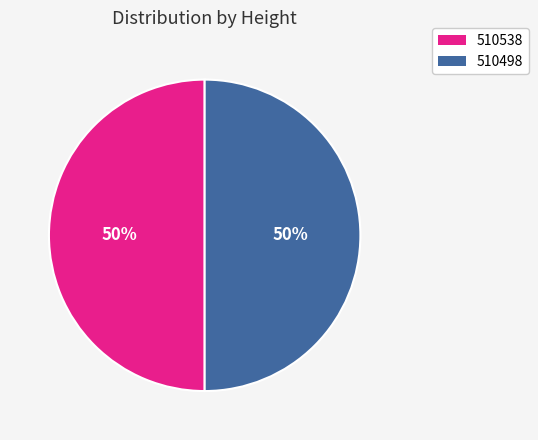

True or false: 510498 accounts for 39% of the total.

False